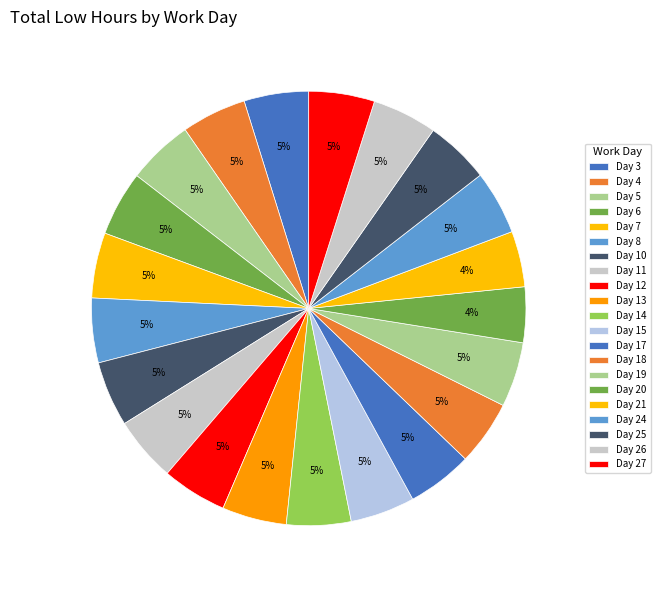

Which category has the biggest portion of the pie?

Day 5